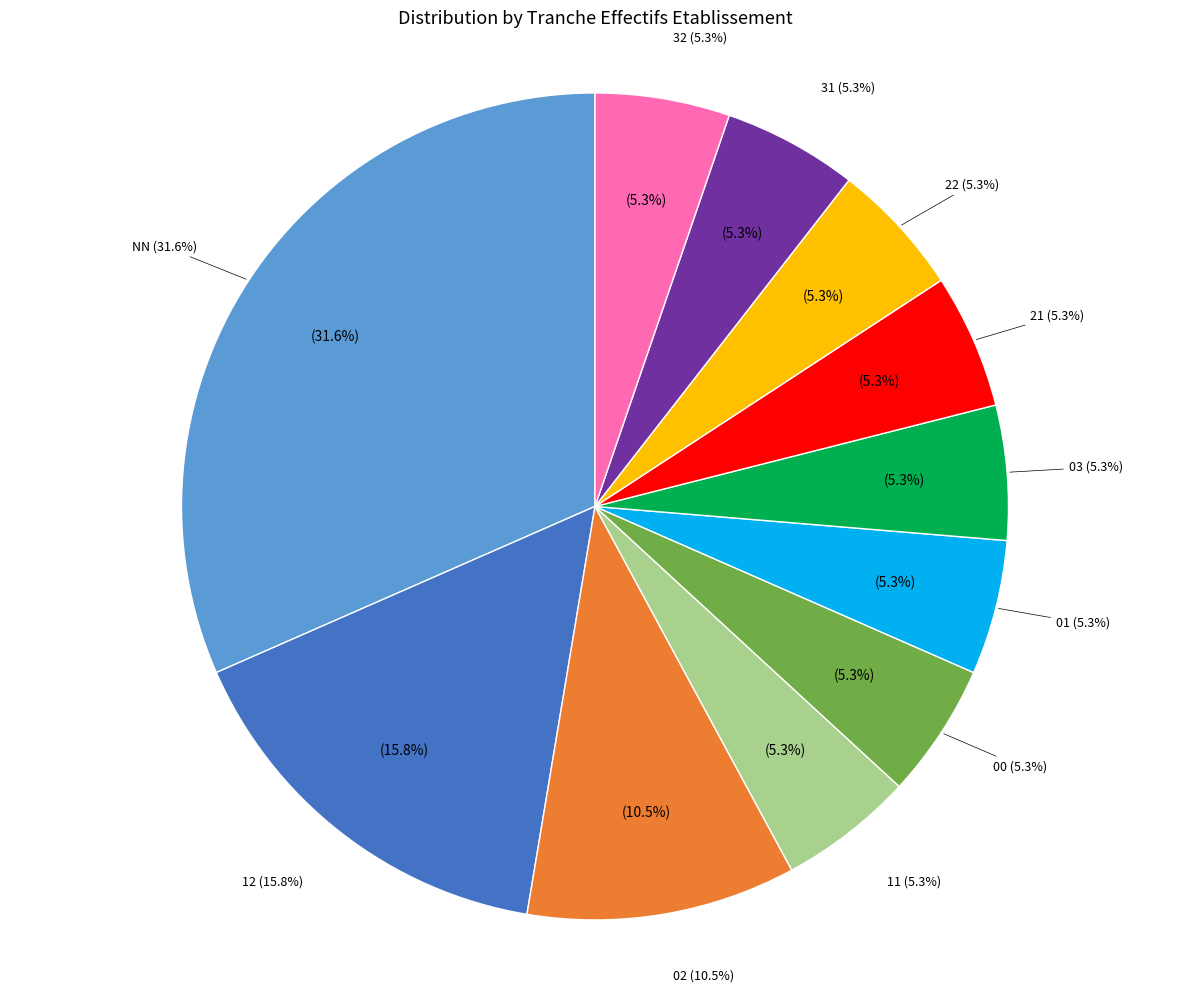

What percentage do 02 and NN together represent?

42.1%